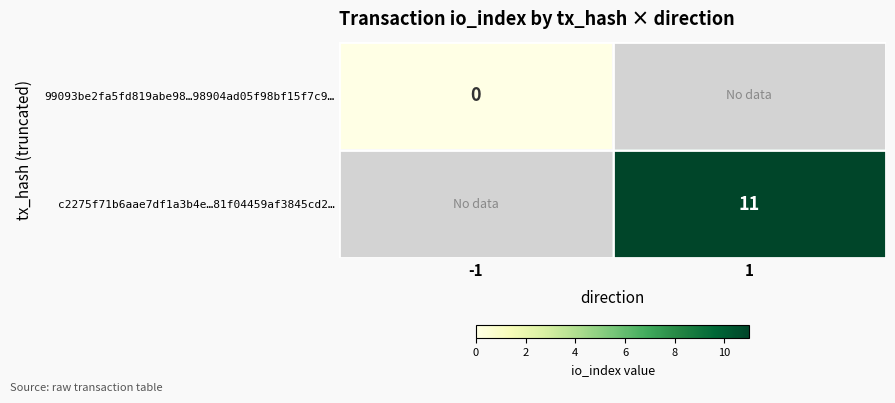

True or false: c2275f71b6aae7df1a3b4e…81f04459af3845cd2… has a value of 11 at 1.

True